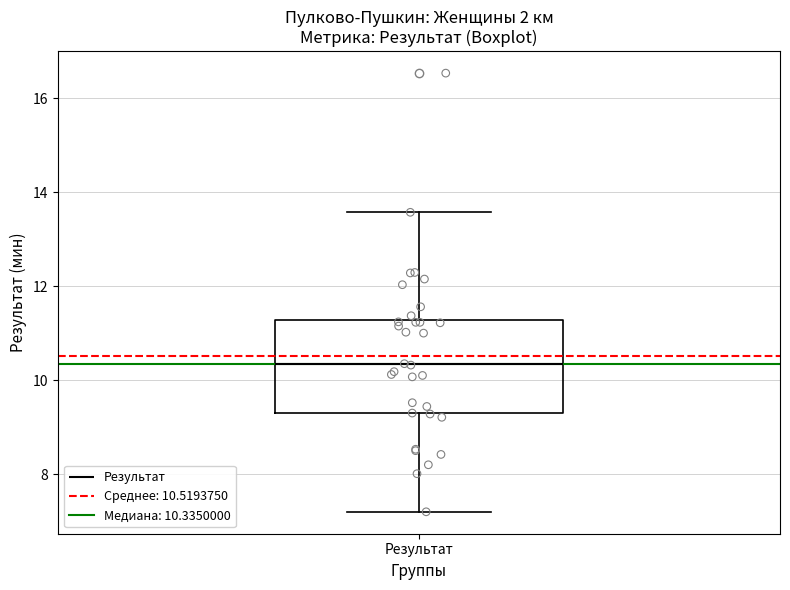

Transcribe this box plot: give where the median line is, the range the box spans, and where the two whiskers end, as read against the y-axis. The values are not printed on the chart, so give them approximately, as read against the axis.

median 10.4, box 9.2 to 11.2, whiskers 7.2 to 13.6